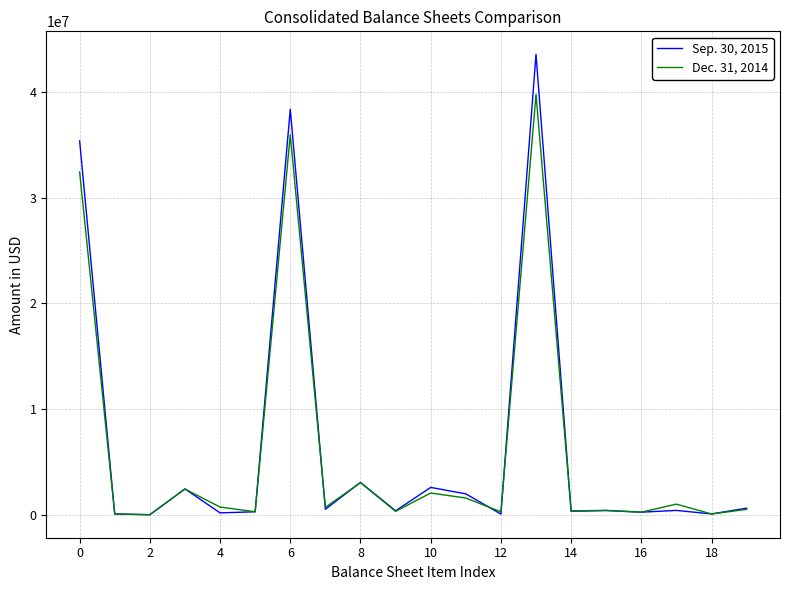

What is the greatest value displayed?

43582521